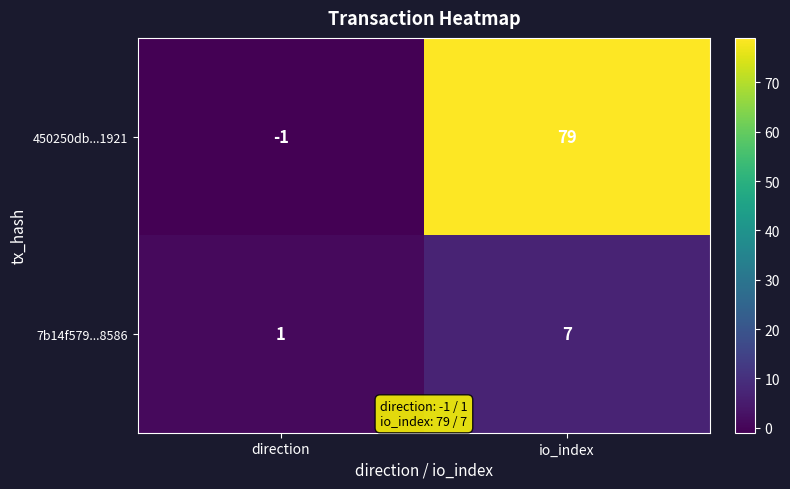

True or false: 450250db...1921 has a value of 18 at io_index.

False